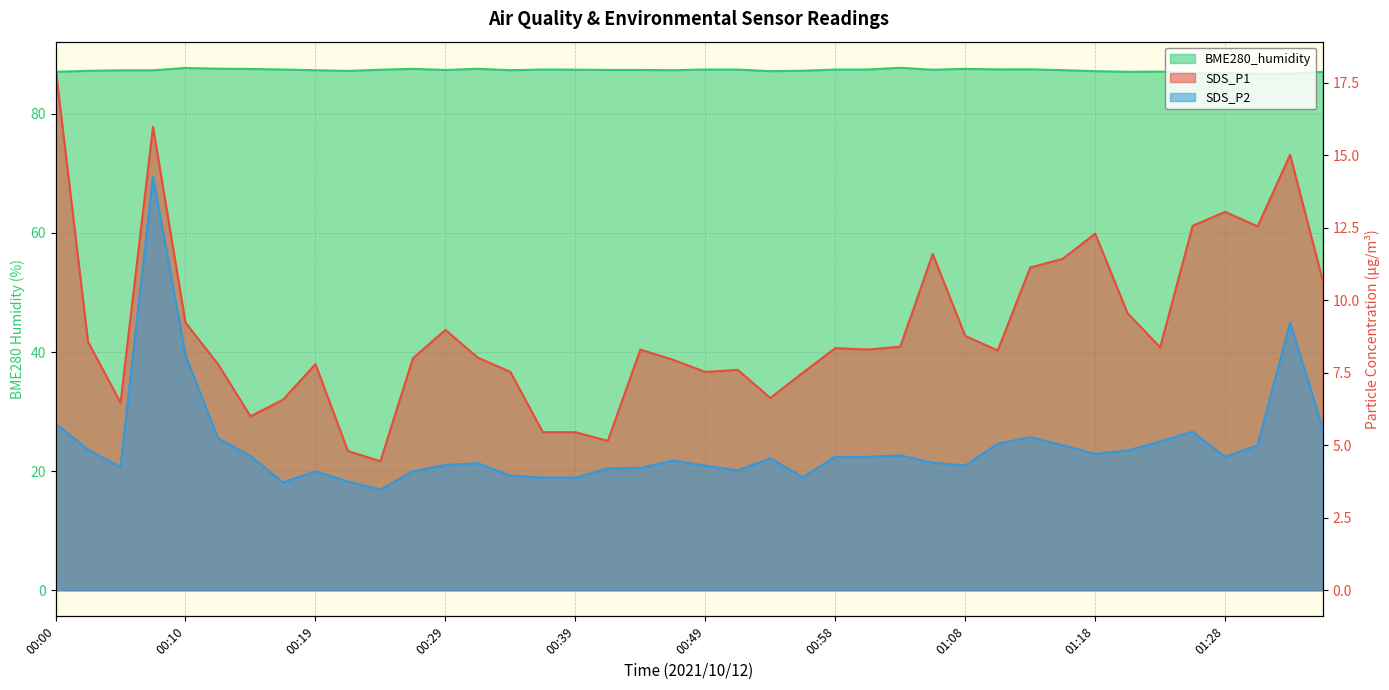

Which series has the largest total across all categories?

BME280_humidity